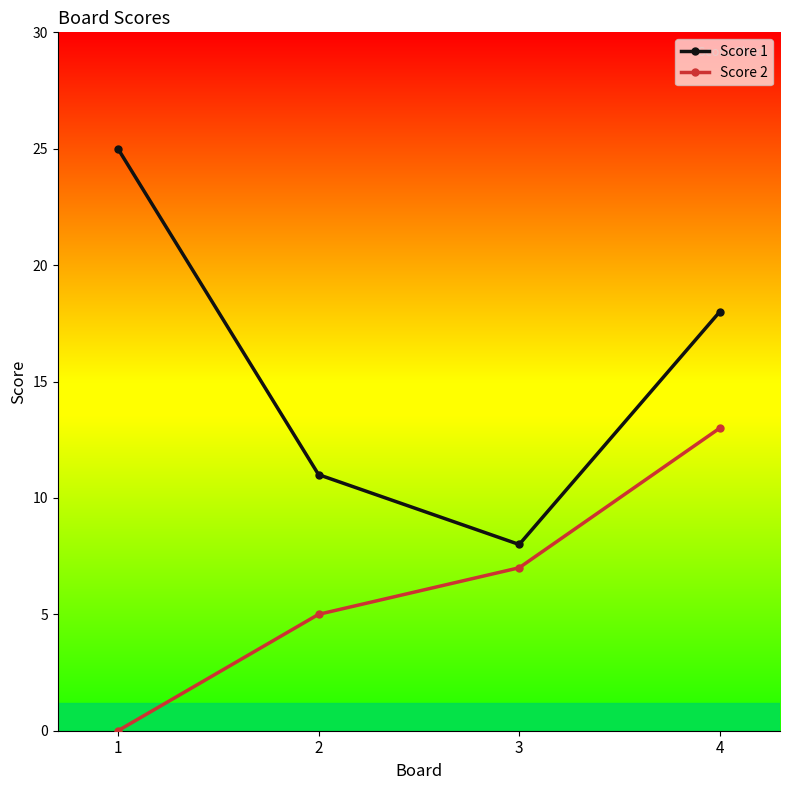

How many positive values does the Score 2 series have?

3